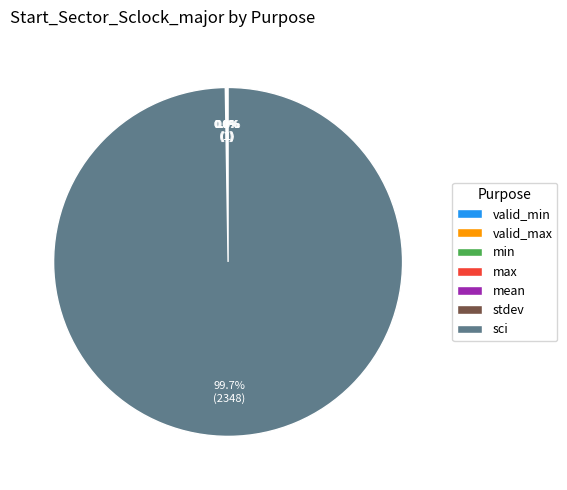

What is the majority slice?

sci